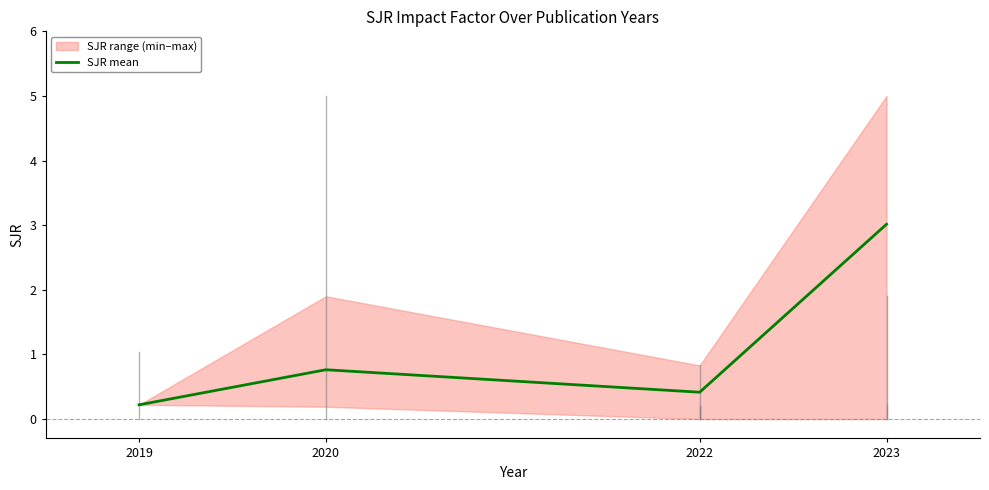

Rank the categories by value from lowest to highest.

2019, 2022, 2020, 2023